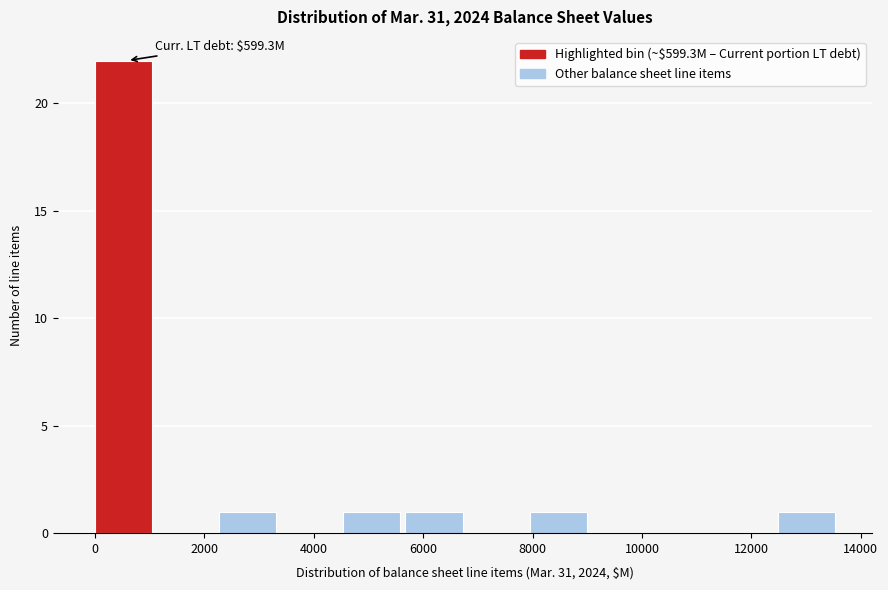

Which range on the x-axis has the tallest bar?

0 to 1200